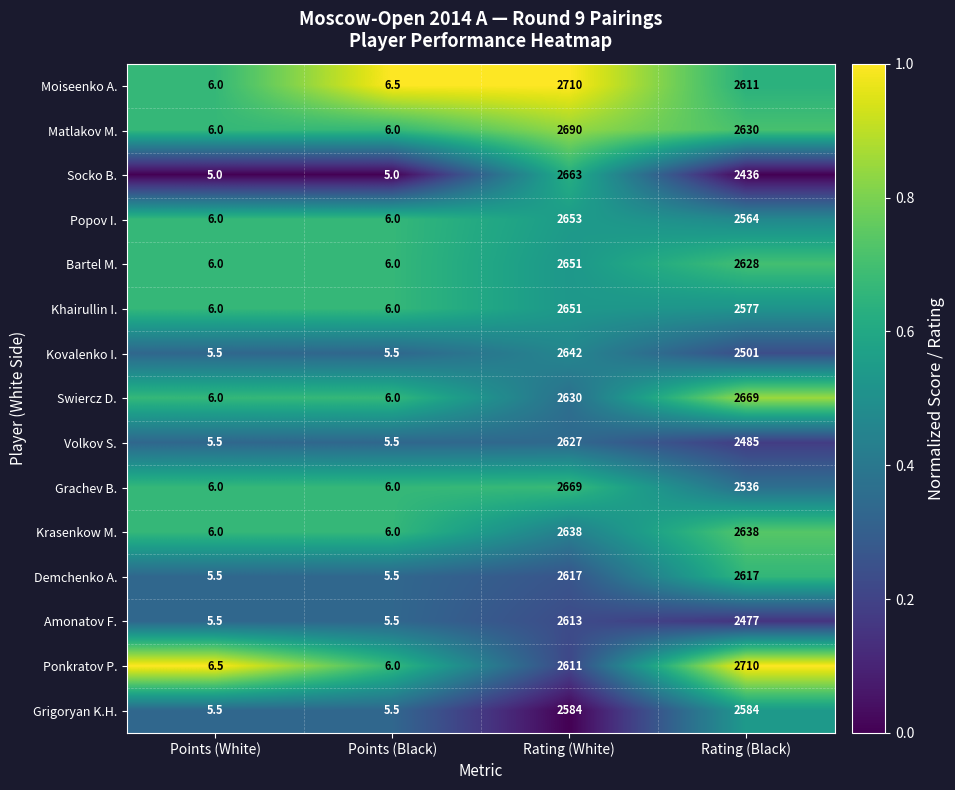

Which series changed the most between Points (White) and Rating (White)?

Moiseenko A.